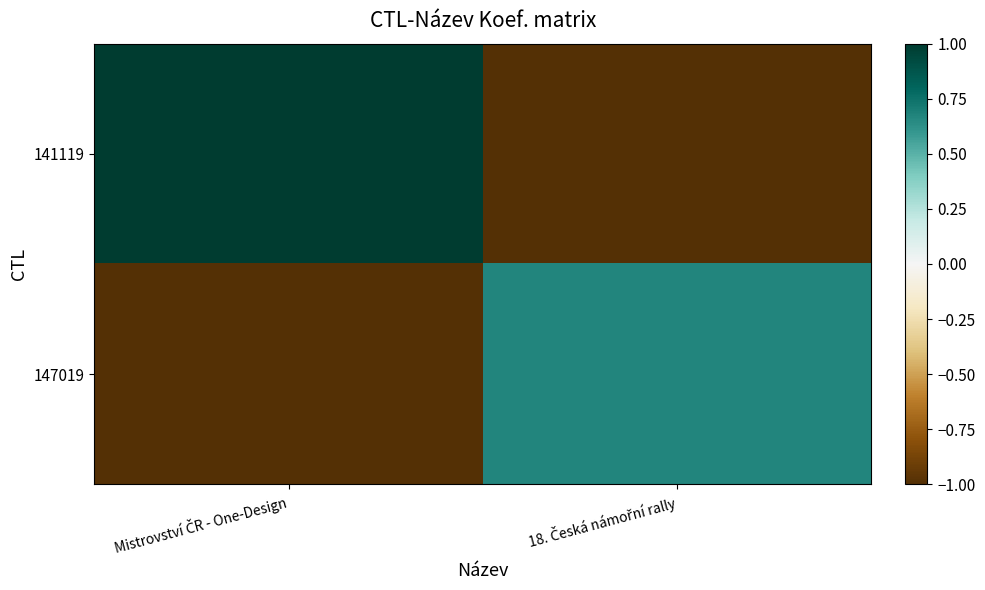

What is the spread (max minus min) of values at Mistrovství ČR - One-Design?

2.0